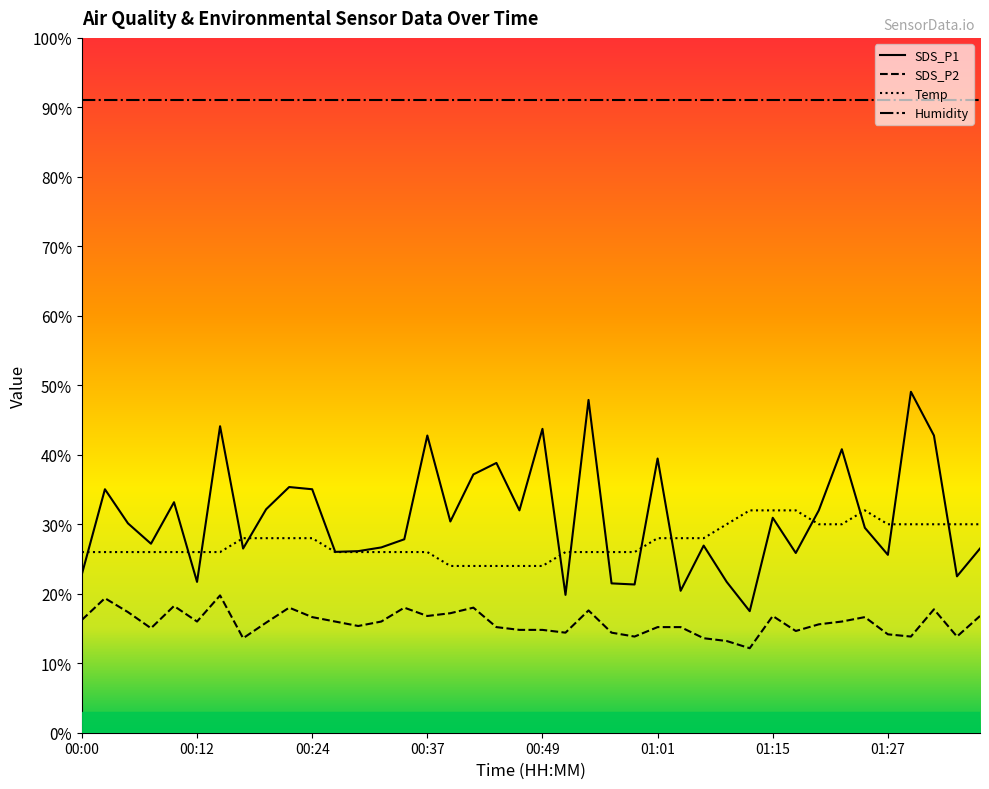

Is this an area chart (filled region under the line)?

No